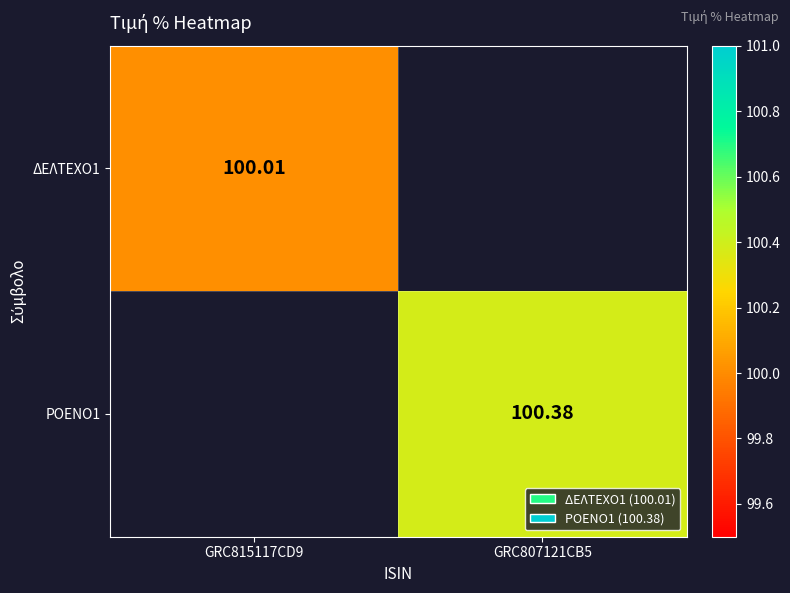

Rank the series by their maximum value, from lowest to highest.

ΔΕΛΤΕΧΟ1, ΡΟΕΝΟ1